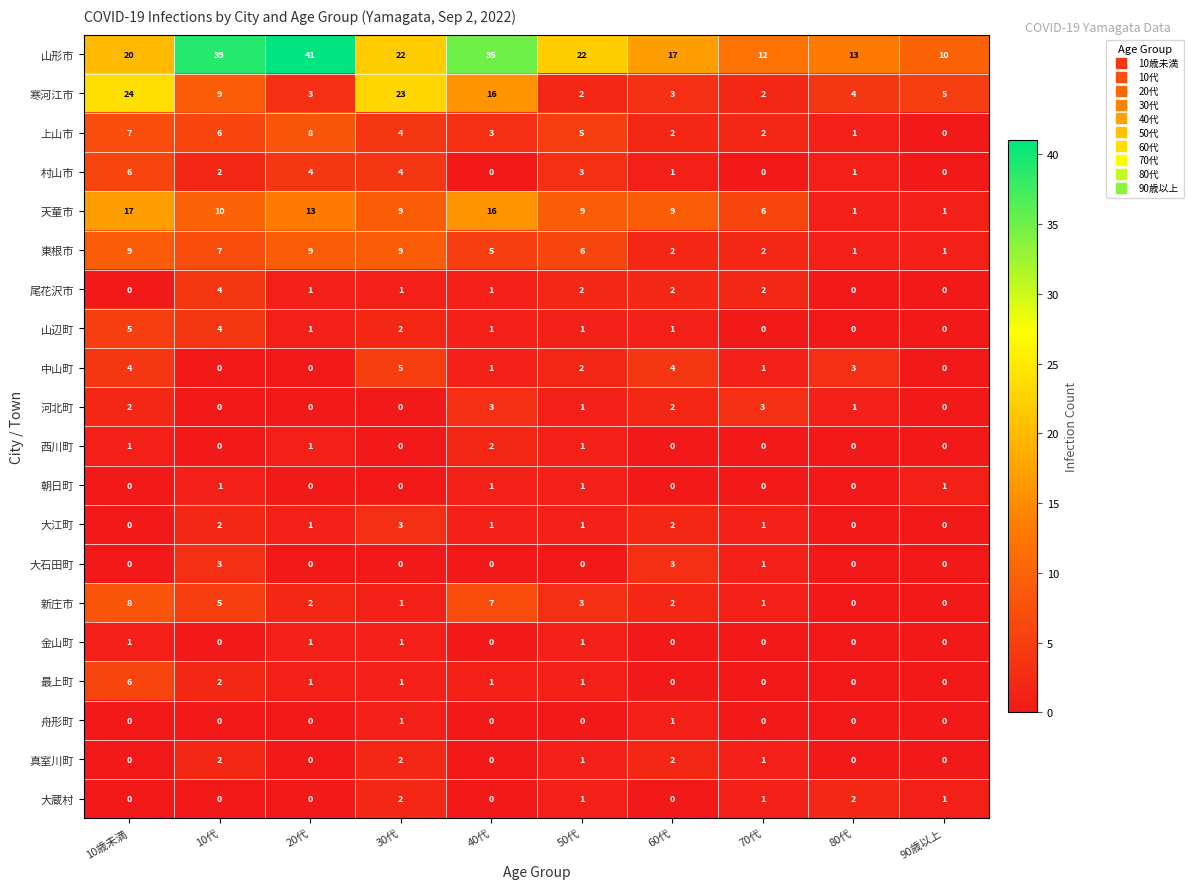

Which category has the highest value in the 大江町 series?

30代